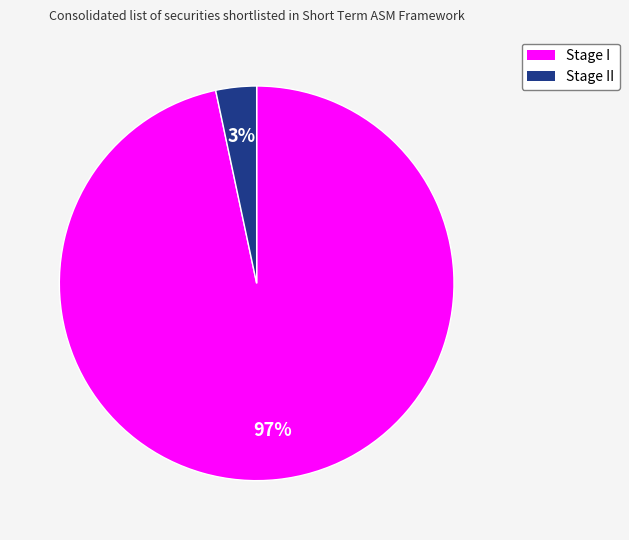

To the nearest percent, what is the average slice percentage?

50%